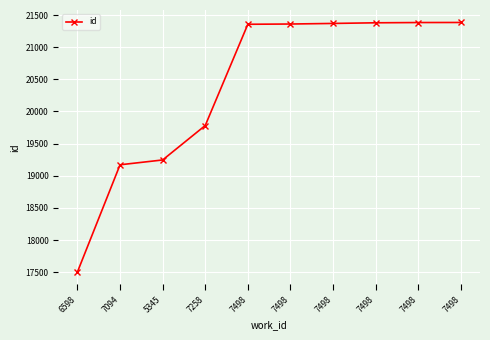

The value at 7258 is 19782. True or false?

True